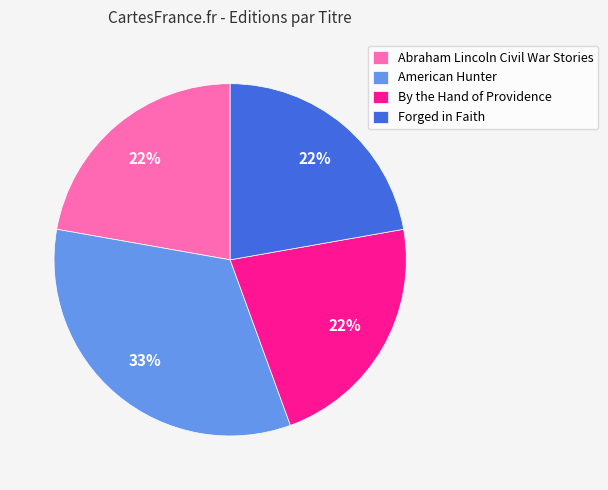

To the nearest percent, what is the combined percentage of Forged in Faith and By the Hand of Providence?

44%